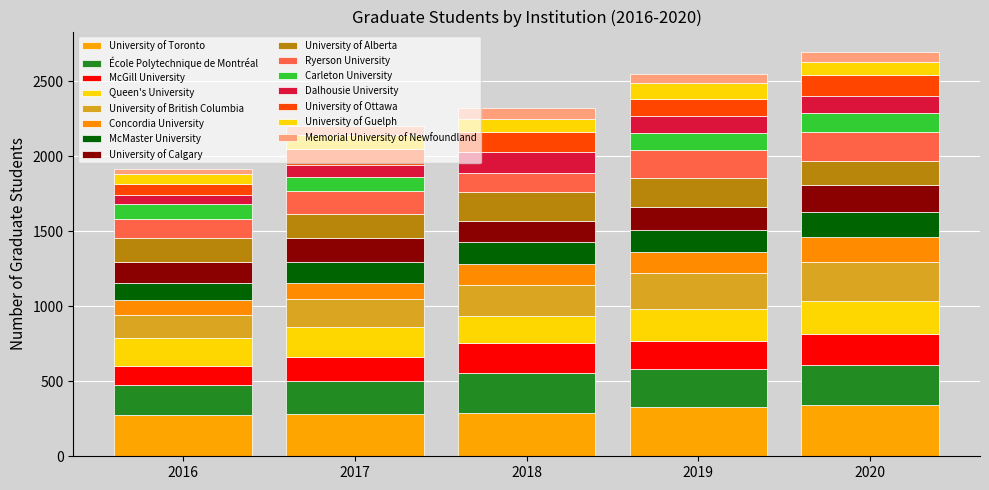

Are the bars grouped side by side (vs. stacked)?

No